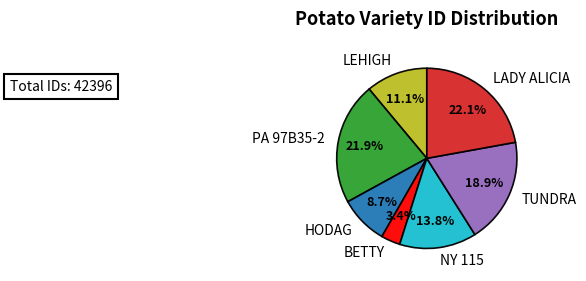

Between NY 115 and TUNDRA, which is larger?

TUNDRA